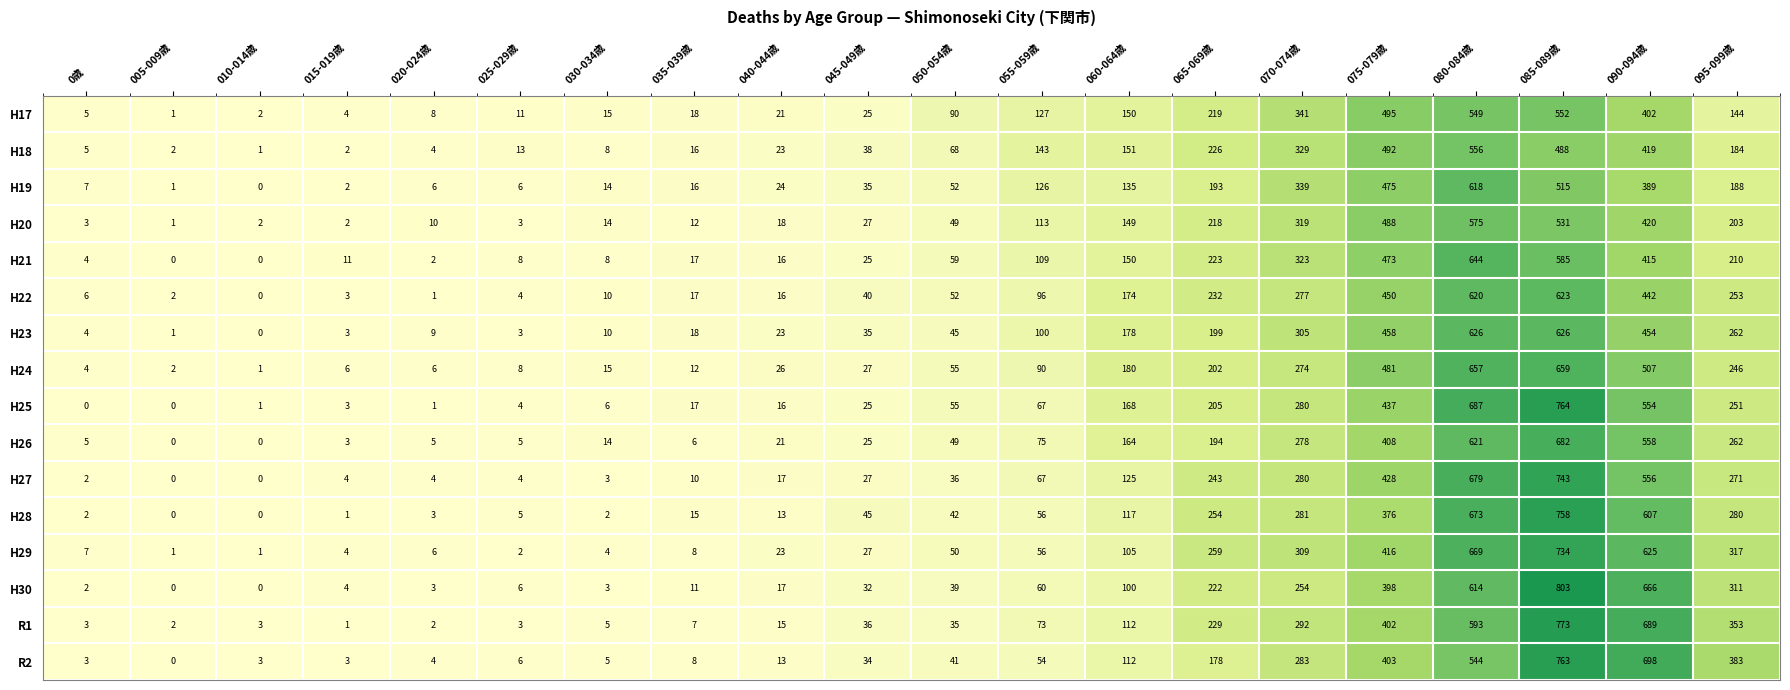

How many values in H30 are above zero?

18